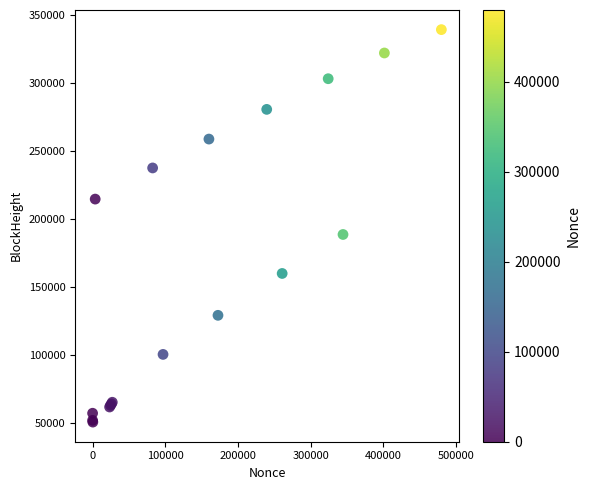

What Y value in the scatter plot is closest to 194815?

188480